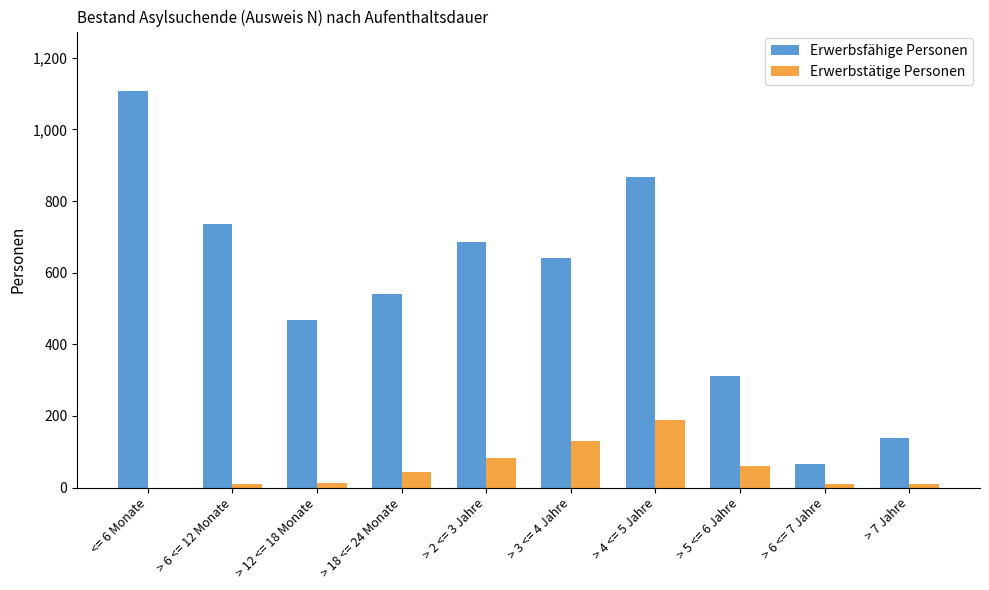

How many positive values does the Erwerbstätige Personen series have?

9